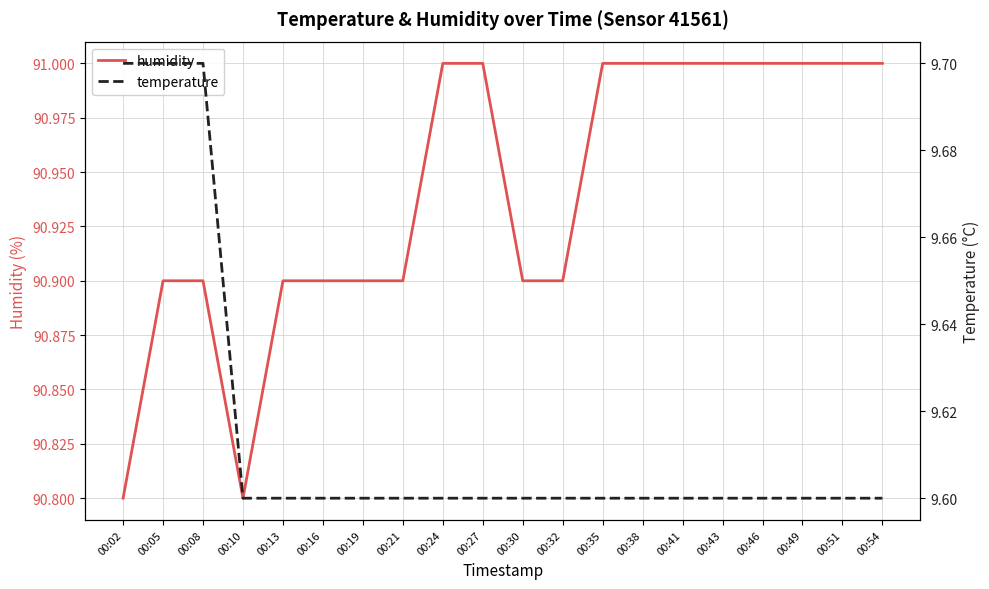

Reading left to right, transcribe all the data shown in this chart.

humidity: 00:02=90.8	00:05=90.9	00:08=90.9	00:10=90.8	00:13=90.9	00:16=90.9	00:19=90.9	00:21=90.9	00:24=91.0	00:27=91.0	00:30=90.9	00:32=90.9	00:35=91.0	00:38=91.0	00:41=91.0	00:43=91.0	00:46=91.0	00:49=91.0	00:51=91.0	00:54=91.0
temperature: 00:02=9.7	00:05=9.7	00:08=9.7	00:10=9.6	00:13=9.6	00:16=9.6	00:19=9.6	00:21=9.6	00:24=9.6	00:27=9.6	00:30=9.6	00:32=9.6	00:35=9.6	00:38=9.6	00:41=9.6	00:43=9.6	00:46=9.6	00:49=9.6	00:51=9.6	00:54=9.6